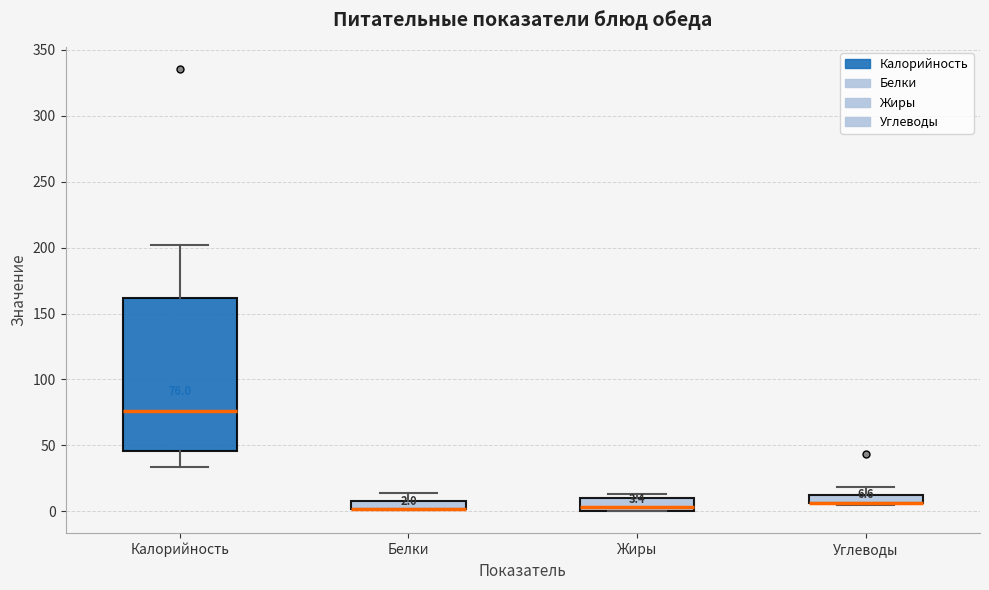

Which box is the tallest, from its lower edge to its upper edge?

Калорийность